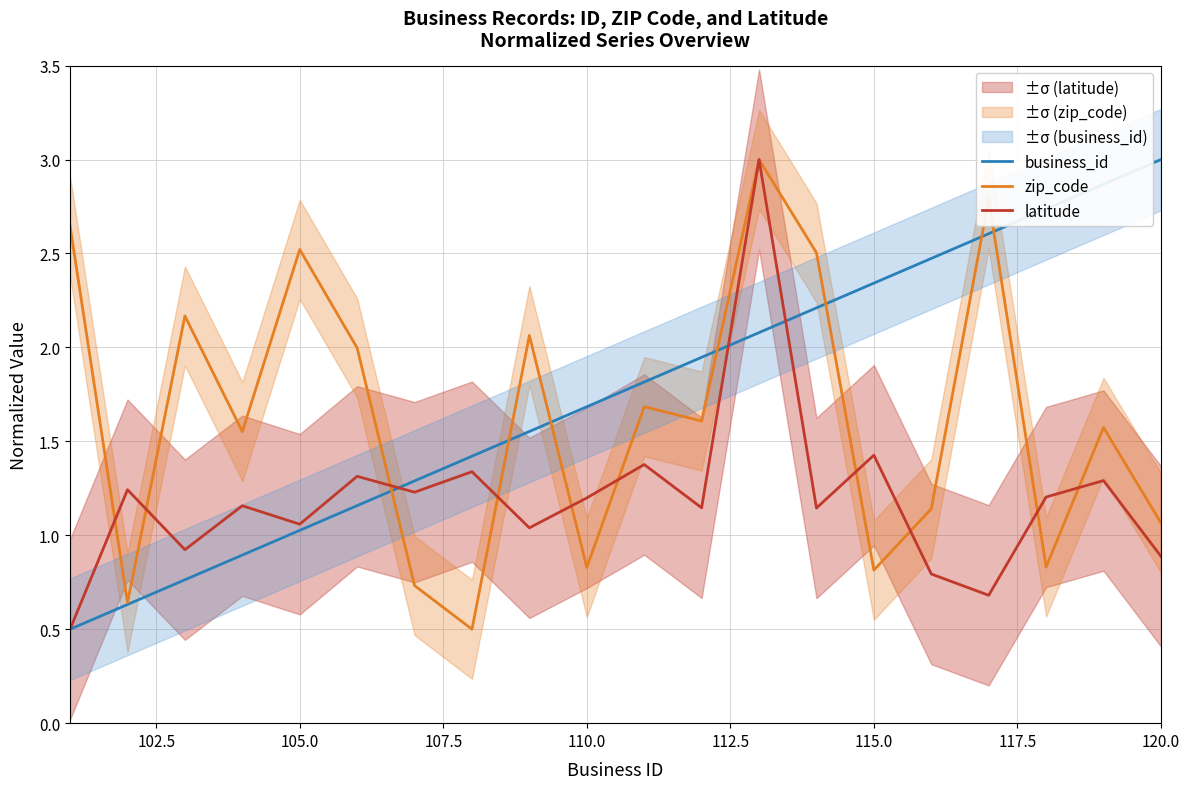

List the series in order of their peak value, lowest first.

business_id, zip_code, latitude